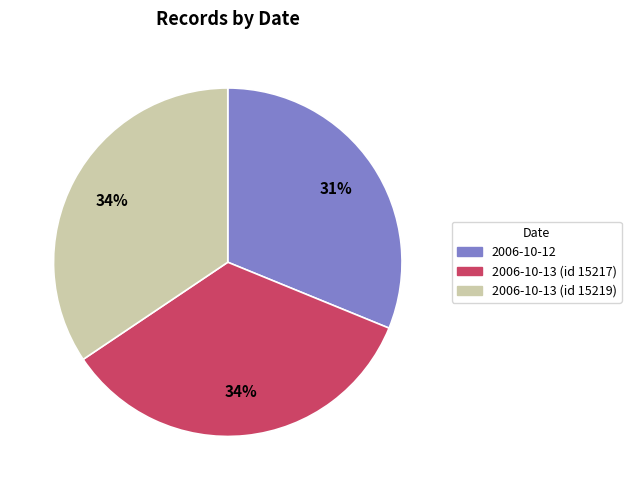

What is the ratio of the value at 2006-10-13 (id 15219) to the value at 2006-10-12?

1.1